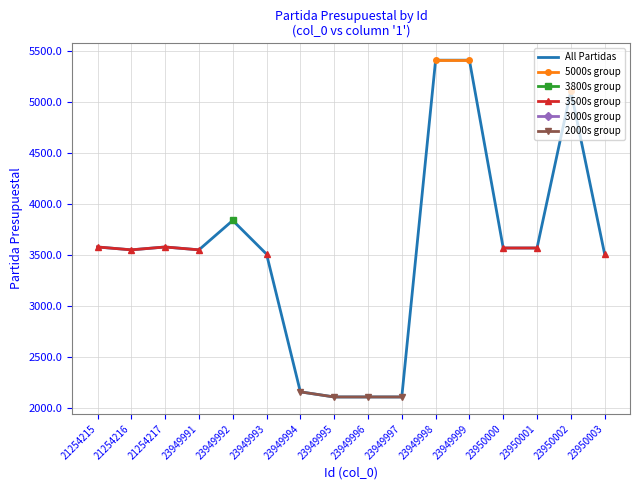

How many lines are shown in the chart?

6